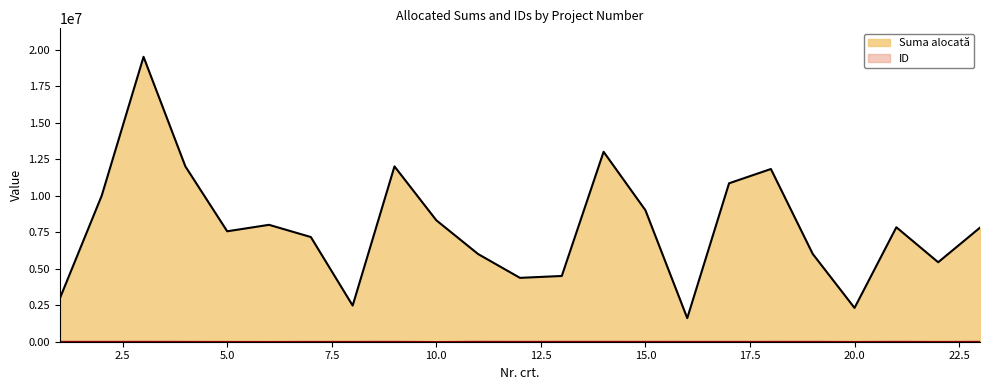

At how many categories does at least one series exceed 19015566?

1